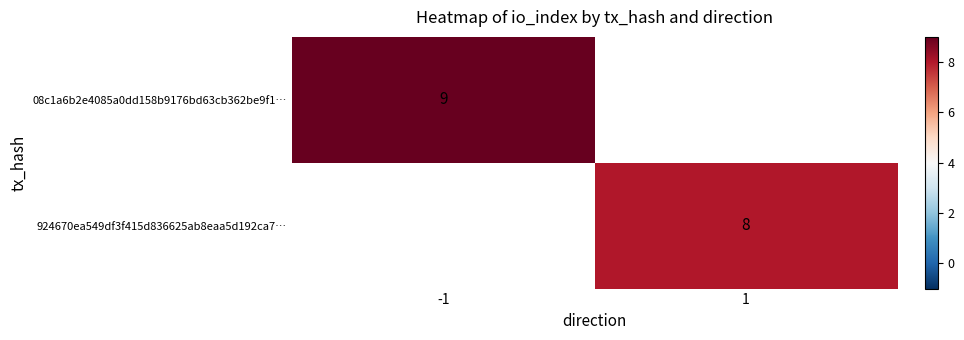

True or false: 924670ea549df3f415d836625ab8eaa5d192ca7… has a value of 2 at 1.

False